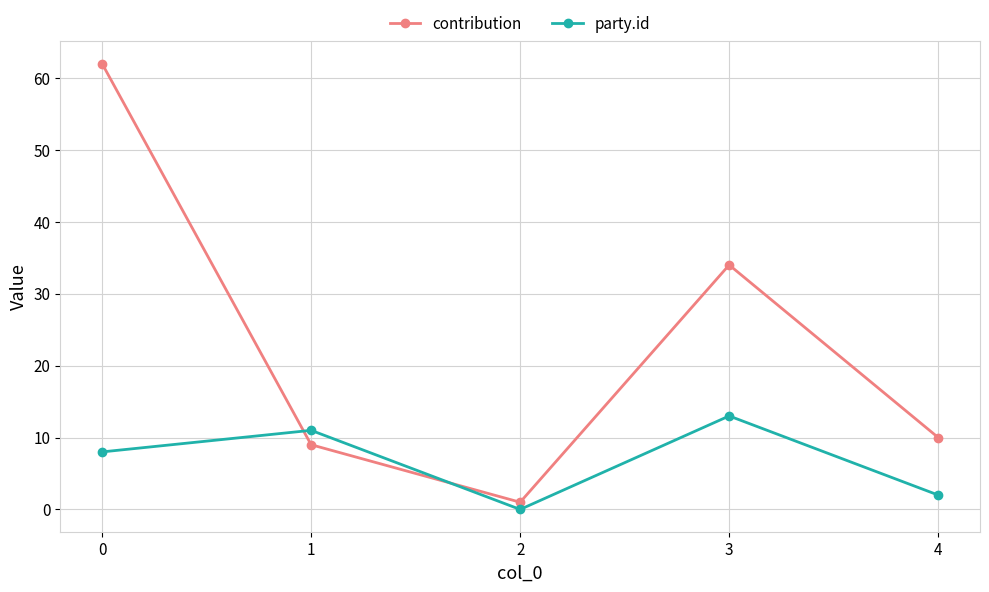

Where is the first local minimum for party.id?

2